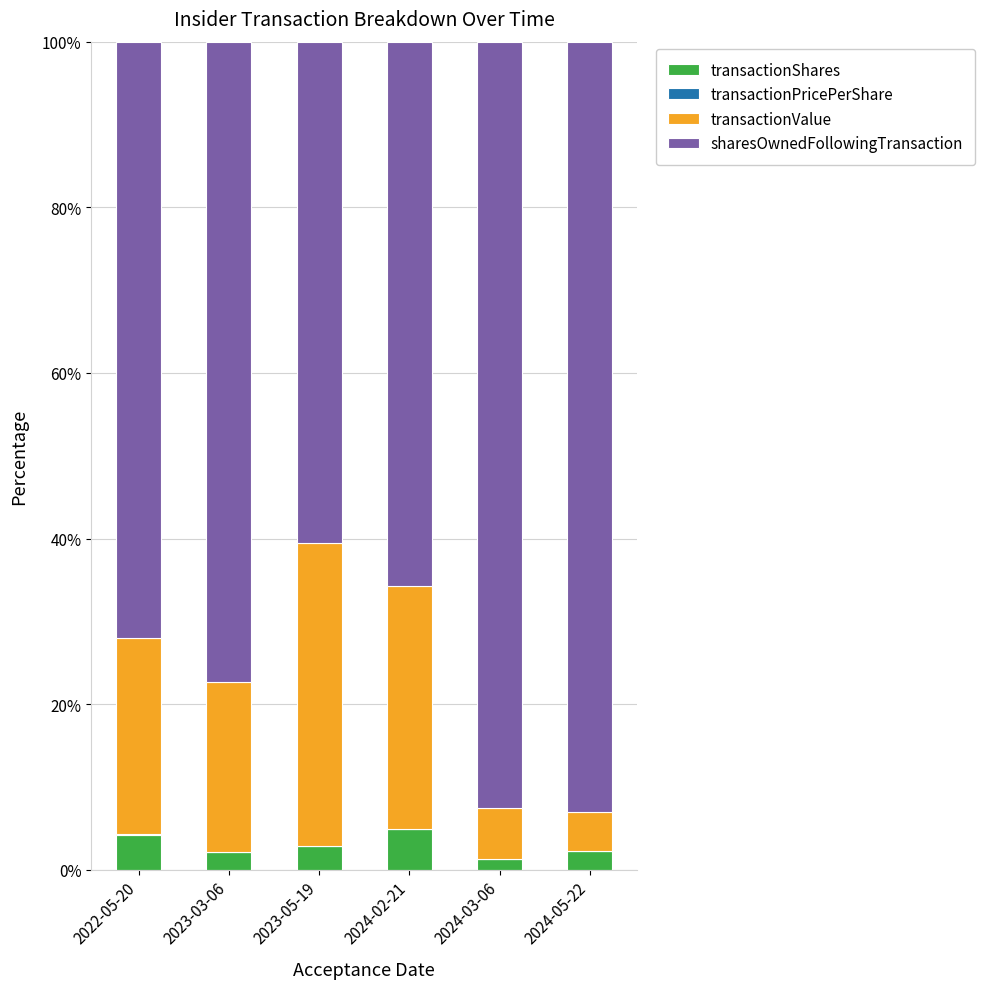

What is the maximum value for transactionShares?

4.9